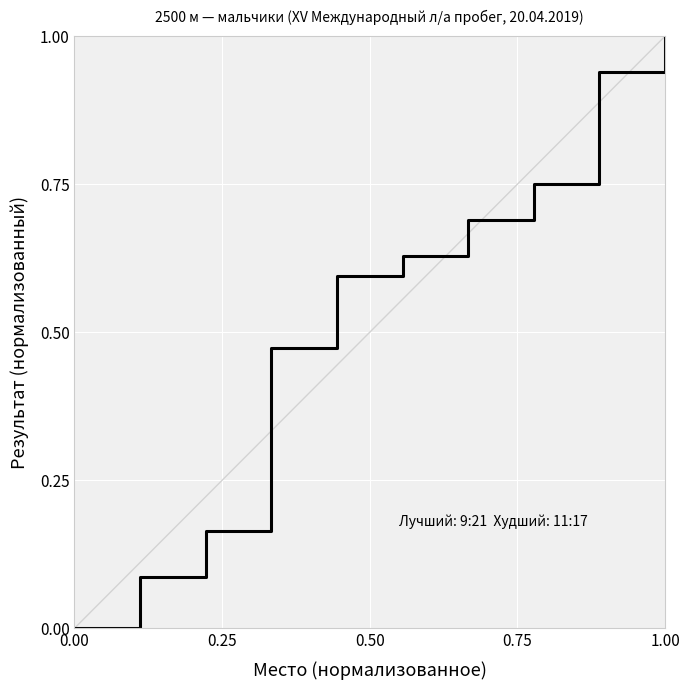

What is the difference between the maximum and minimum values?

1.0